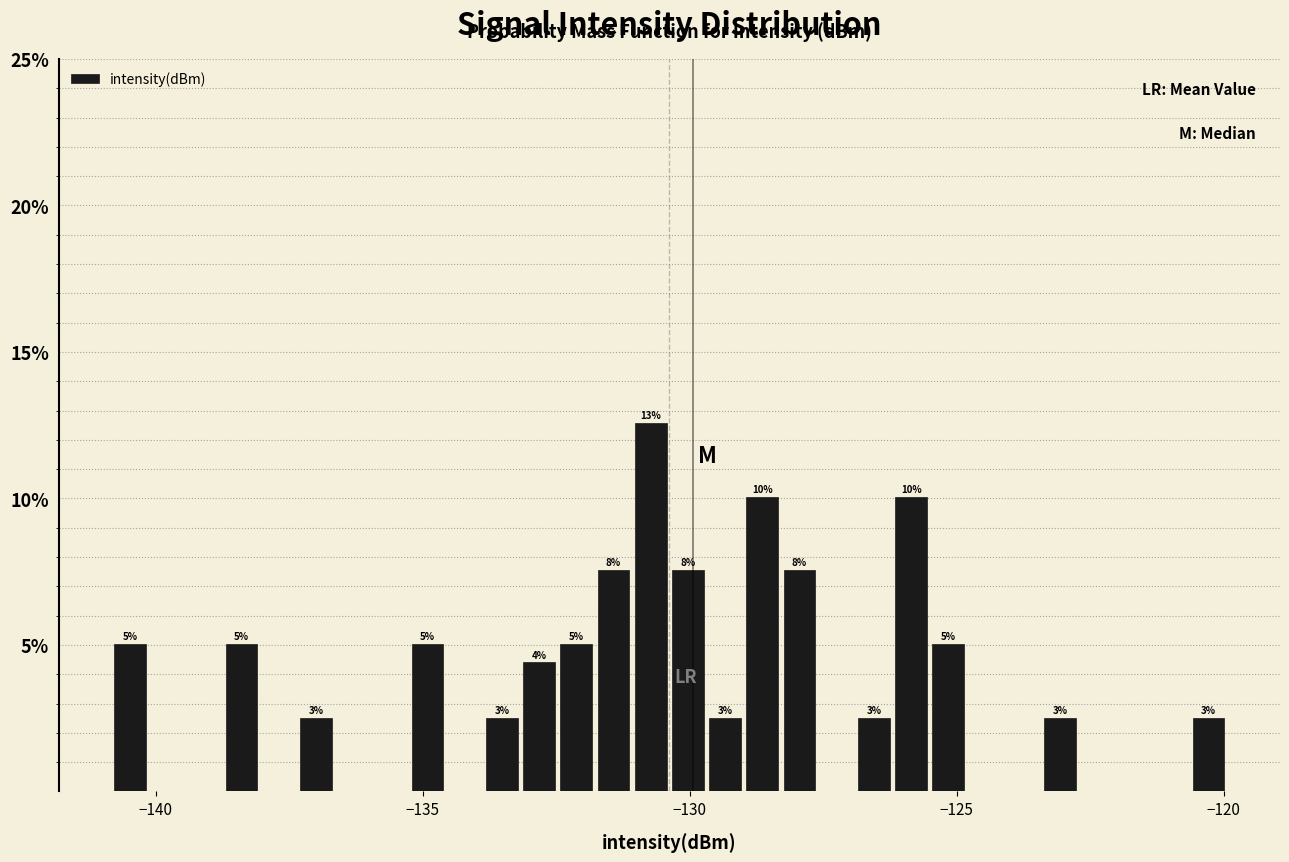

Read against the x-axis, roughly where is the centre of the tallest bar?

-130.5